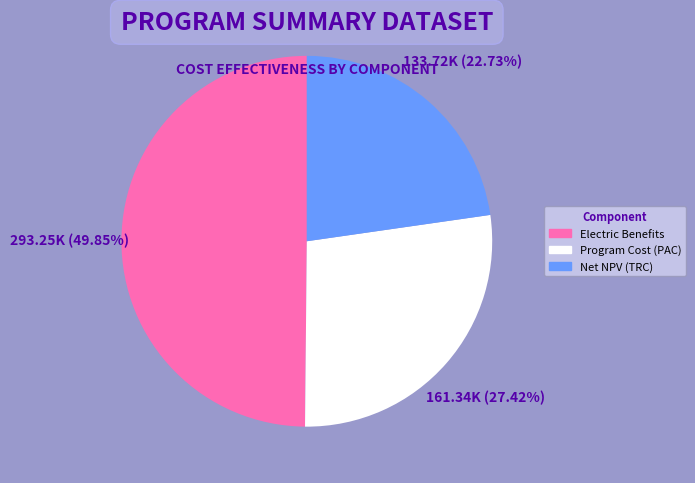

Does any single category account for the majority?

No